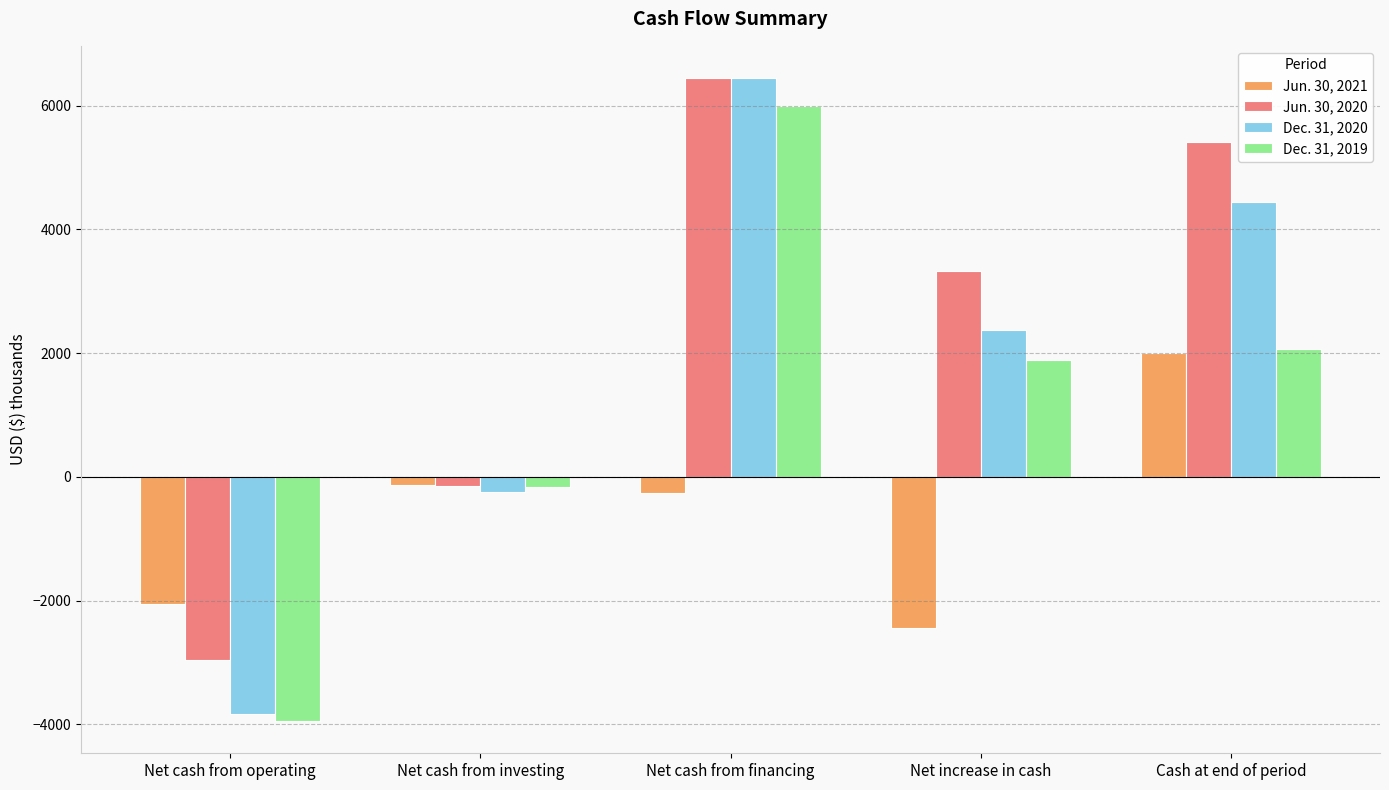

Rank the series by their average value, from lowest to highest.

Jun. 30, 2021, Dec. 31, 2019, Dec. 31, 2020, Jun. 30, 2020